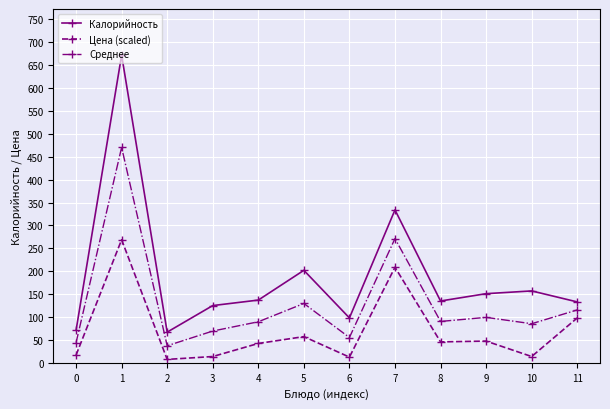

At which label does Цена (scaled) first exceed 45?

1